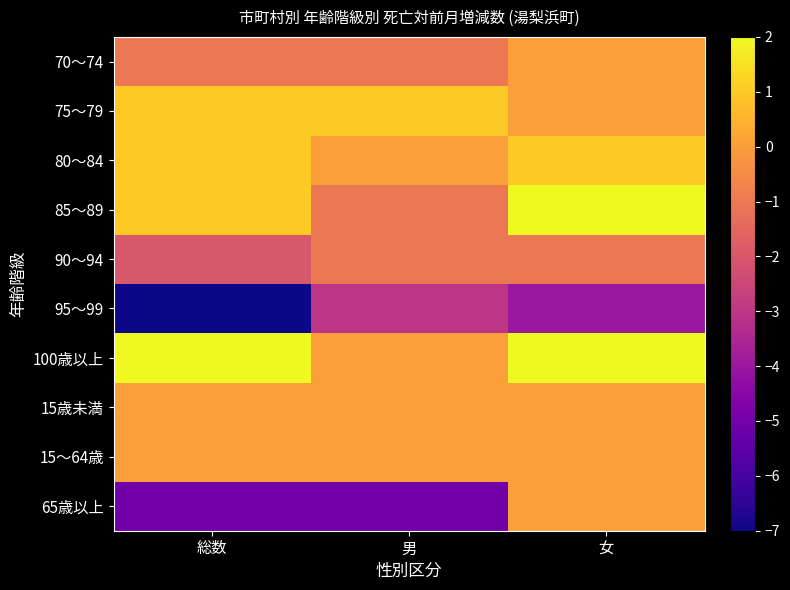

Reading right to left, what are all the values shown in this chart?

70～74: 女=0	男=-1	総数=-1
75～79: 女=0	男=1	総数=1
80～84: 女=1	男=0	総数=1
85～89: 女=2	男=-1	総数=1
90～94: 女=-1	男=-1	総数=-2
95～99: 女=-4	男=-3	総数=-7
100歳以上: 女=2	男=0	総数=2
15歳未満: 女=0	男=0	総数=0
15～64歳: 女=0	男=0	総数=0
65歳以上: 女=0	男=-5	総数=-5